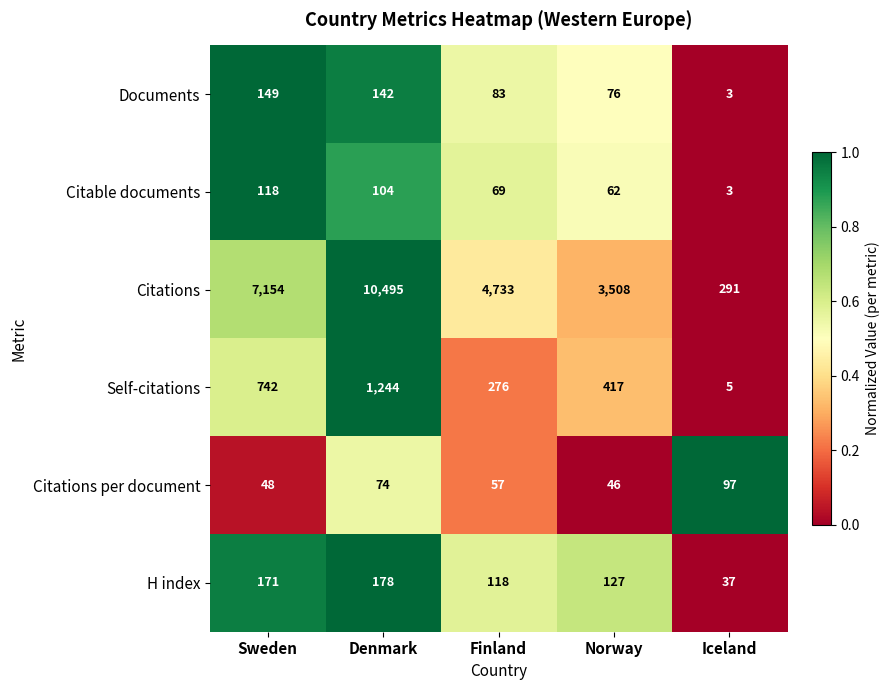

Count the number of categories in the chart.

5